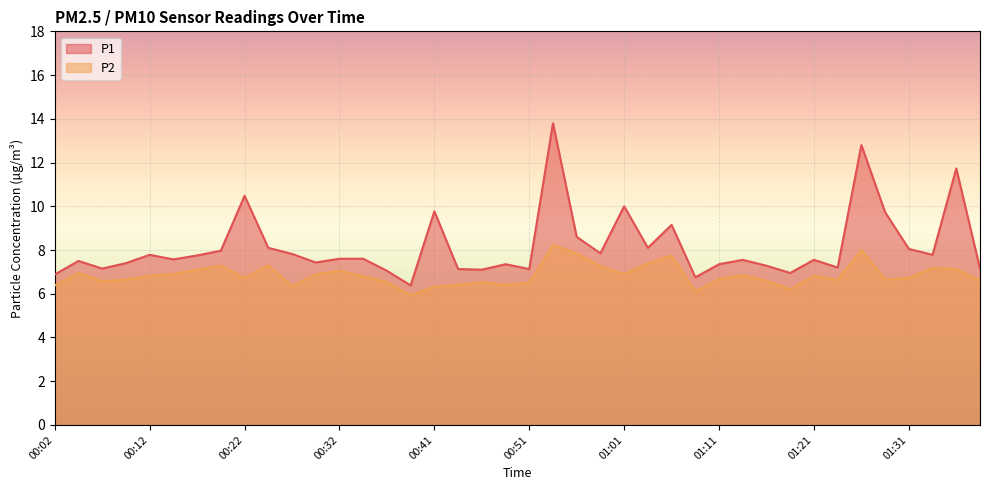

What are all the series names shown in the legend?

P1, P2